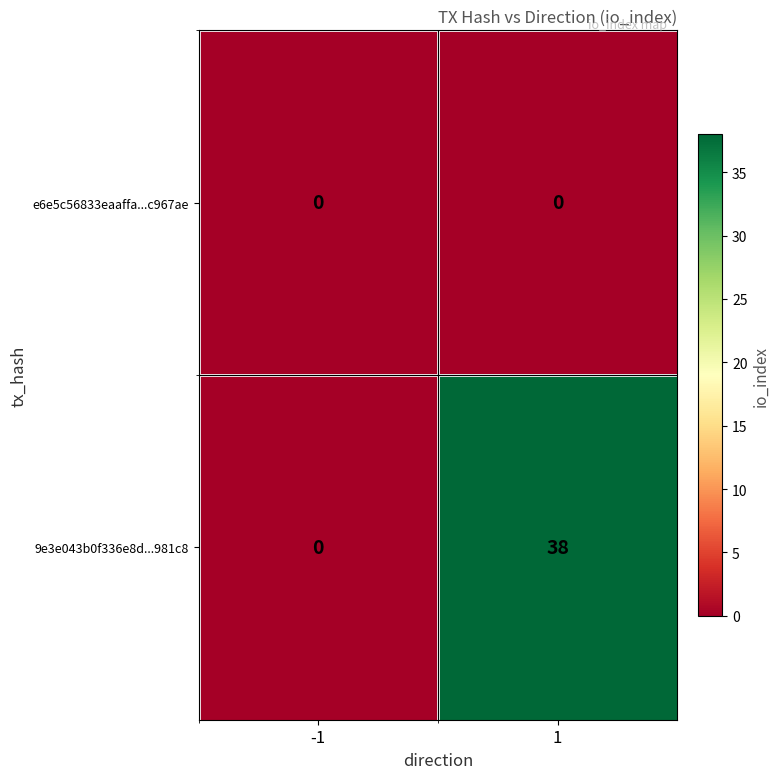

How many series are shown in this chart?

2